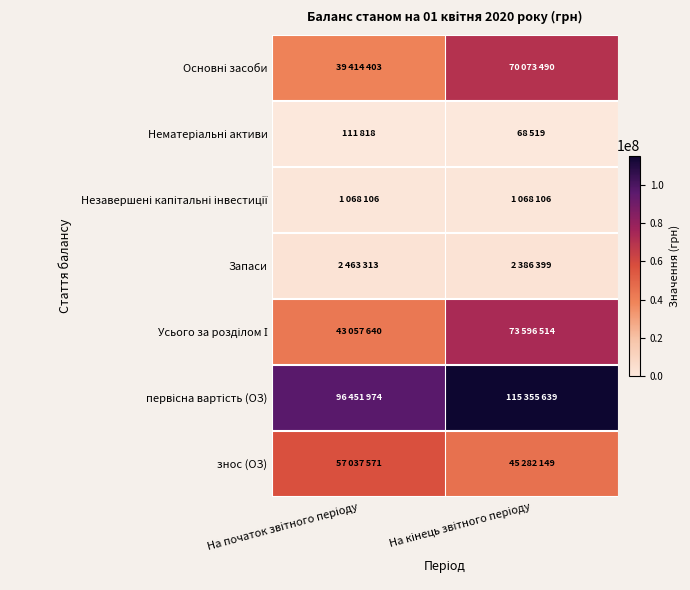

Rank the series at На початок звітного періоду from lowest to highest value.

Нематеріальні активи, Незавершені капітальні інвестиції, Запаси, Основні засоби, Усього за розділом І, знос (ОЗ), первісна вартість (ОЗ)